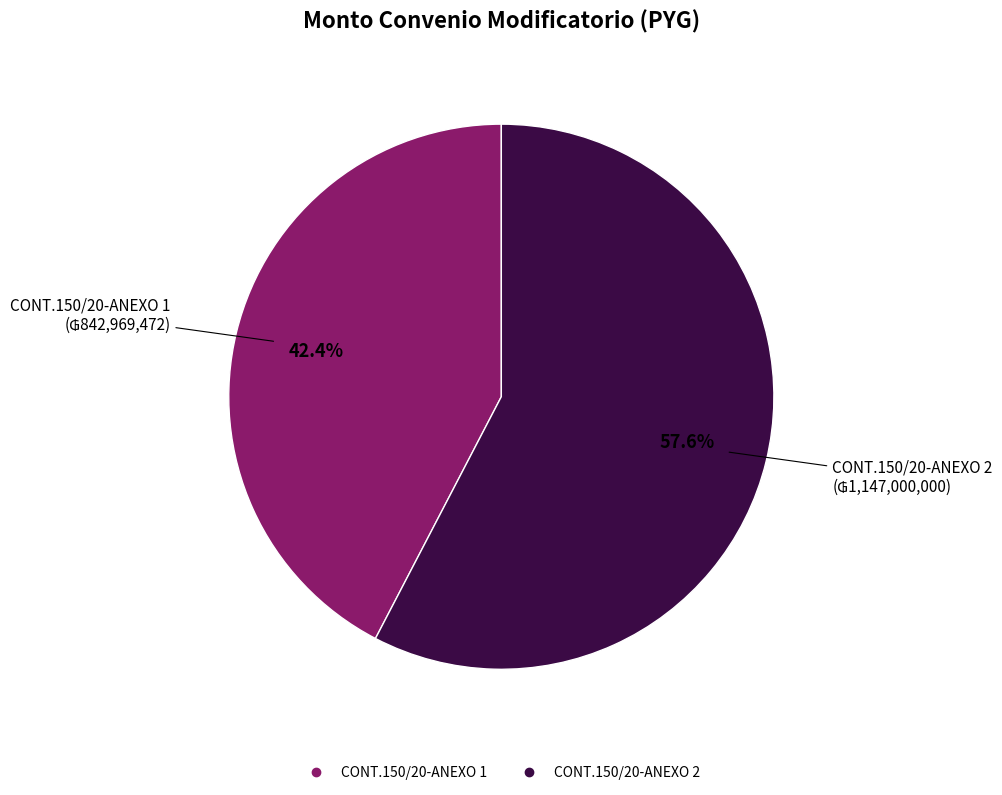

Count the number of slices in the pie.

2